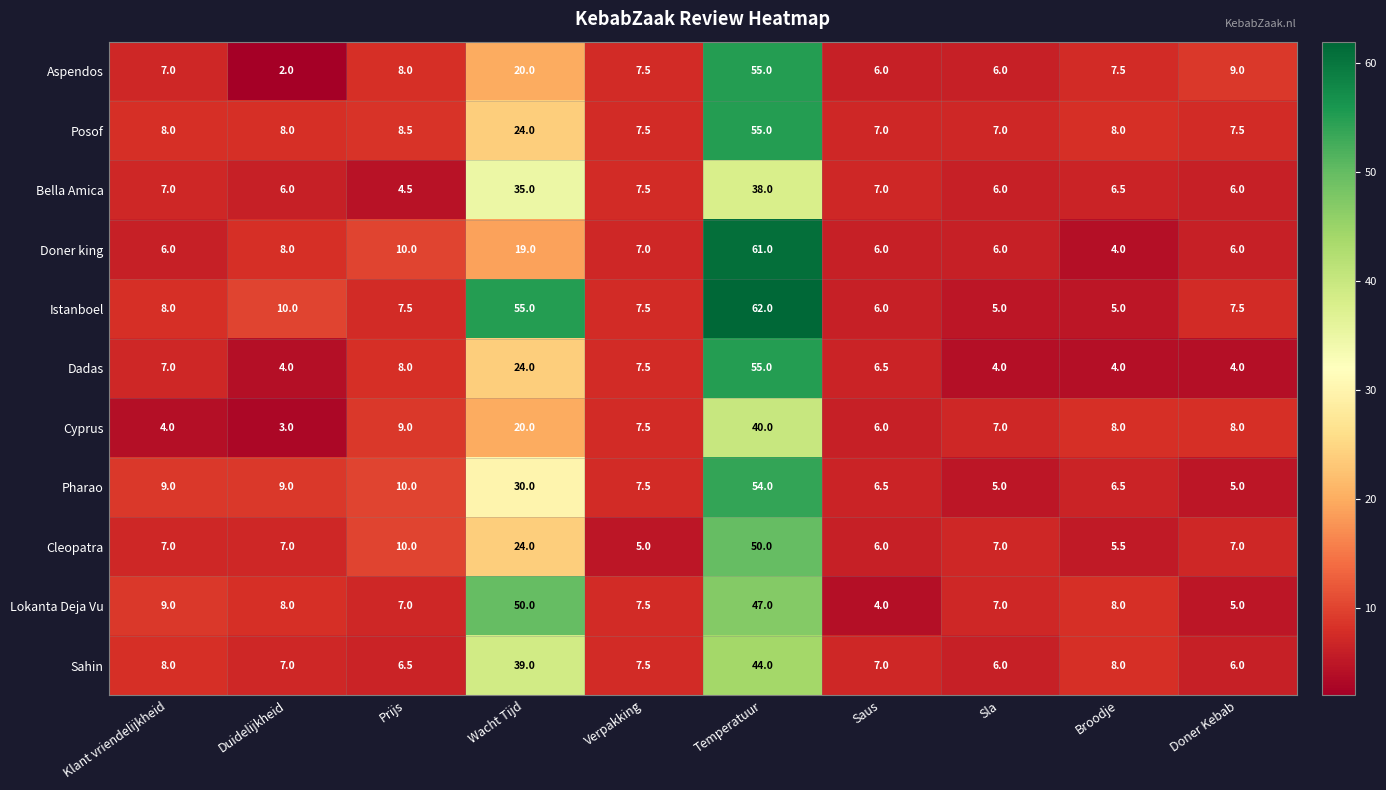

The Istanboel series shows 8.0 at Klant vriendelijkheid. True or false?

True